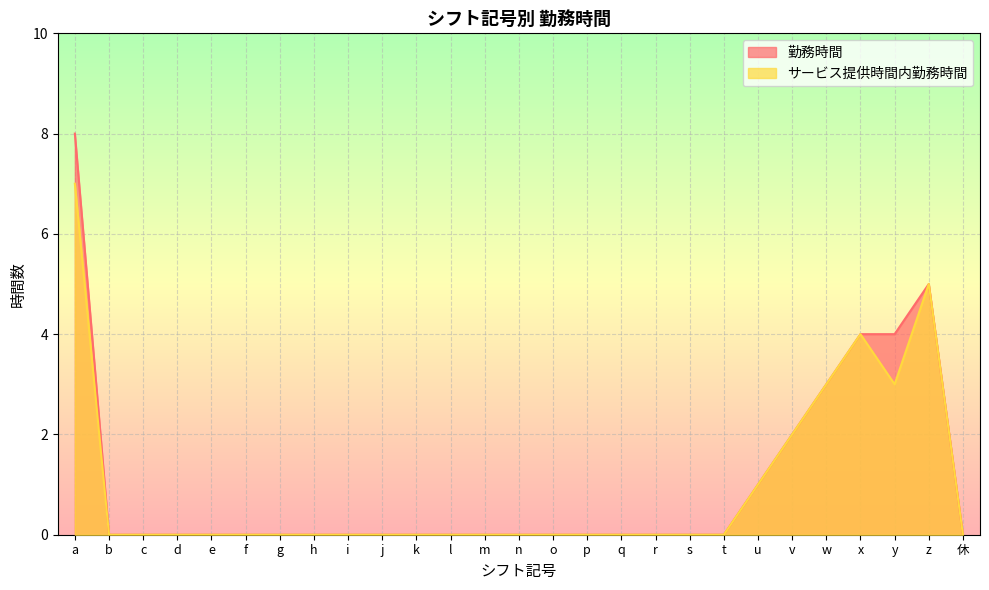

True or false: サービス提供時間内勤務時間 has more than 0 interior local peaks.

True